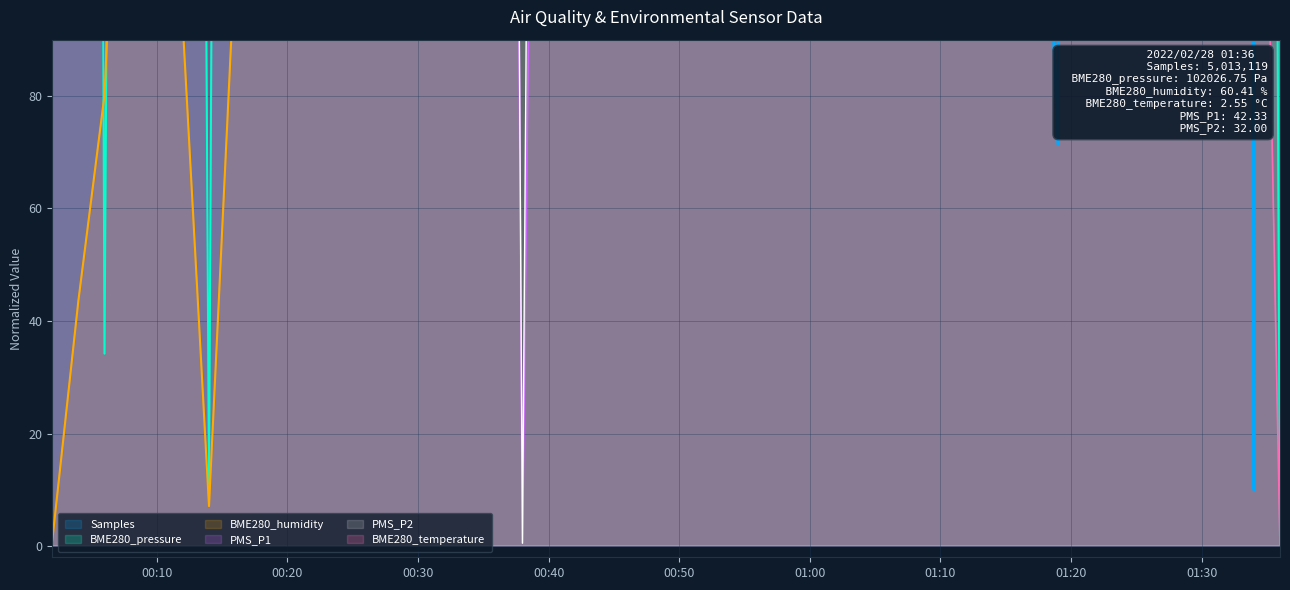

What is the maximum value shown in the chart?

6010.0